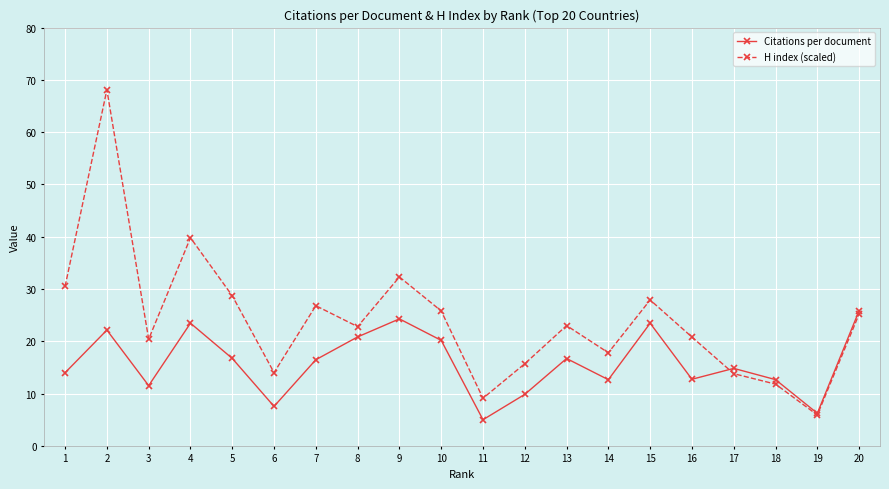

Which series changed the most between 9 and 18?

H index (scaled)